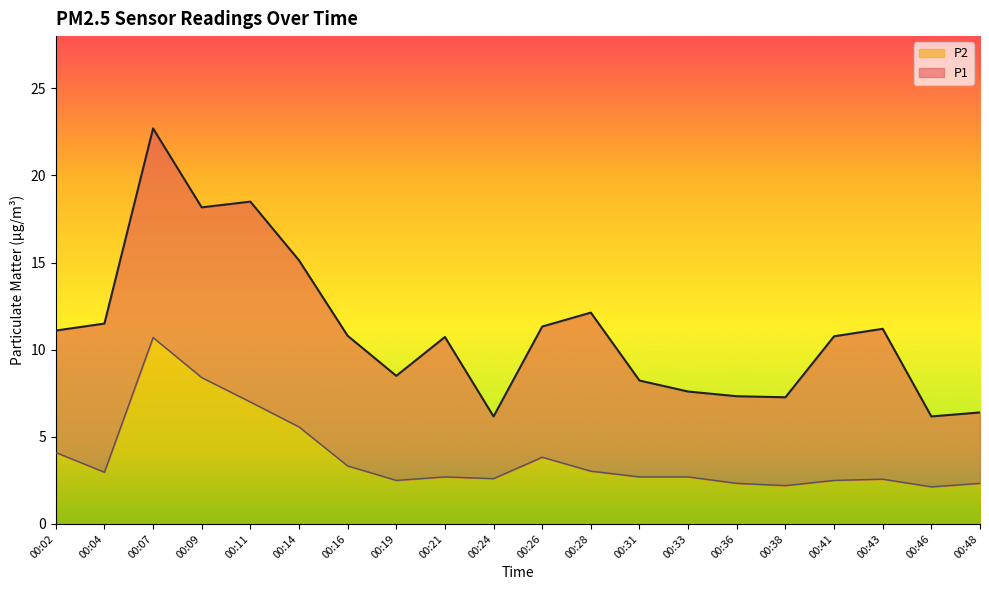

Which series changed the most between 00:07 and 00:09?

P1